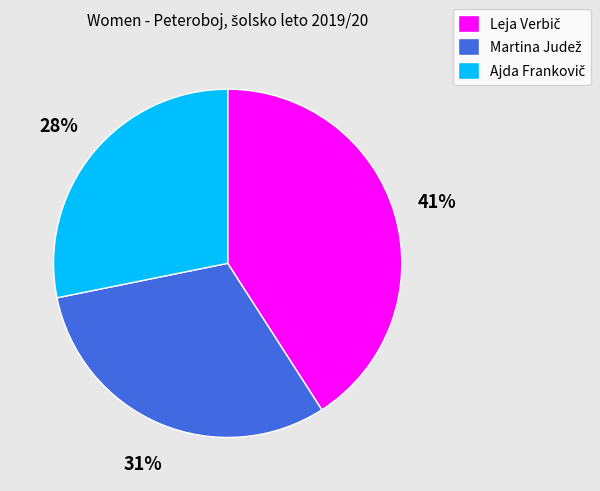

To the nearest percent, what is the average slice percentage?

33%